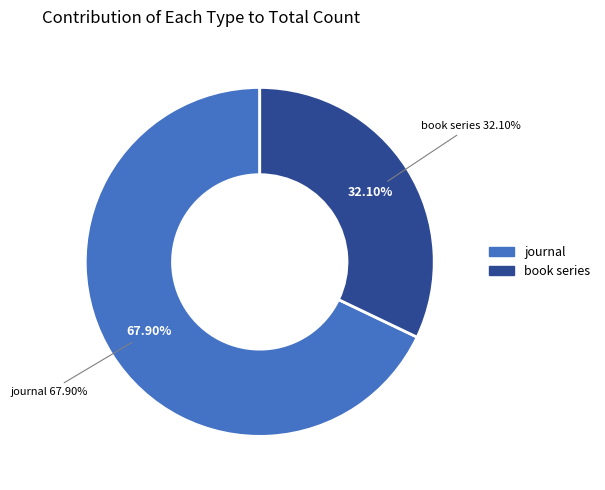

Is it true that journal is 68% of the pie?

True